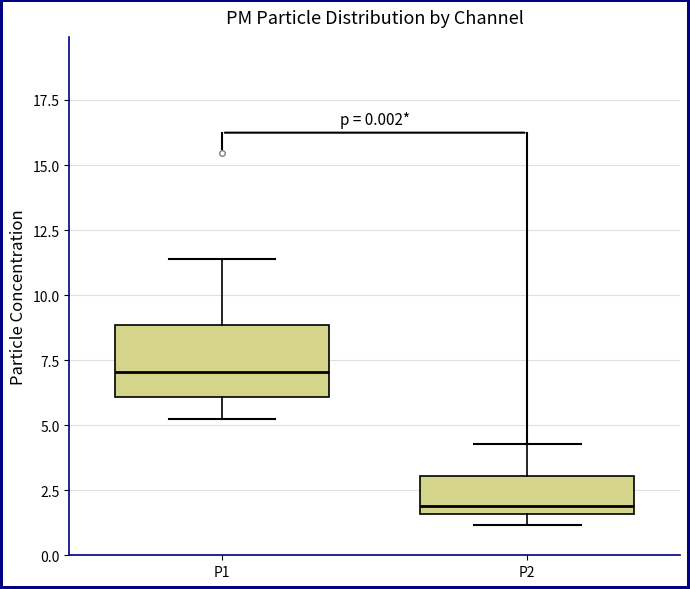

Which box is the tallest, from its lower edge to its upper edge?

P1